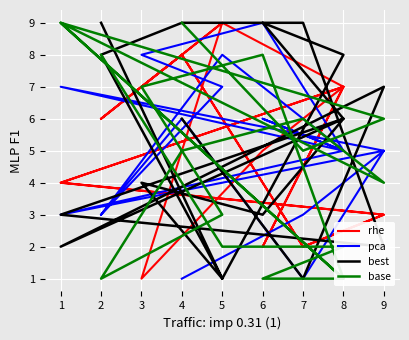

How many intersections are there between best and rhe?

9